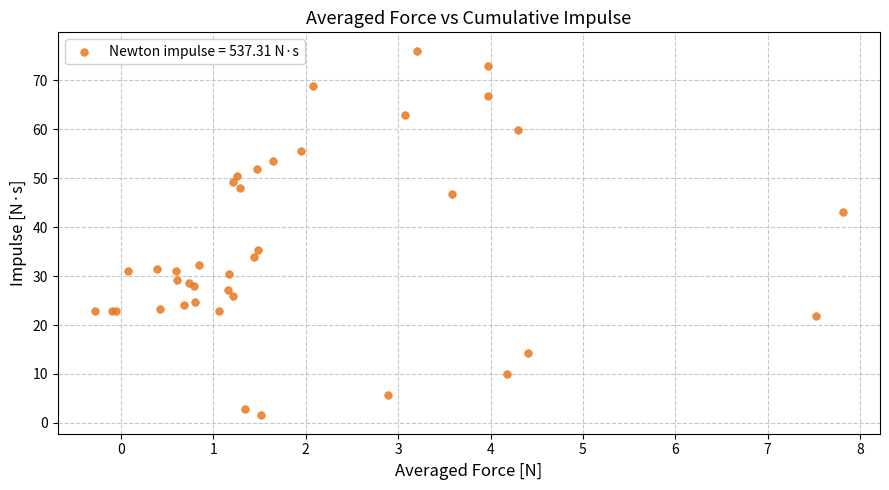

What Y value in the scatter plot is closest to 38?

35.3